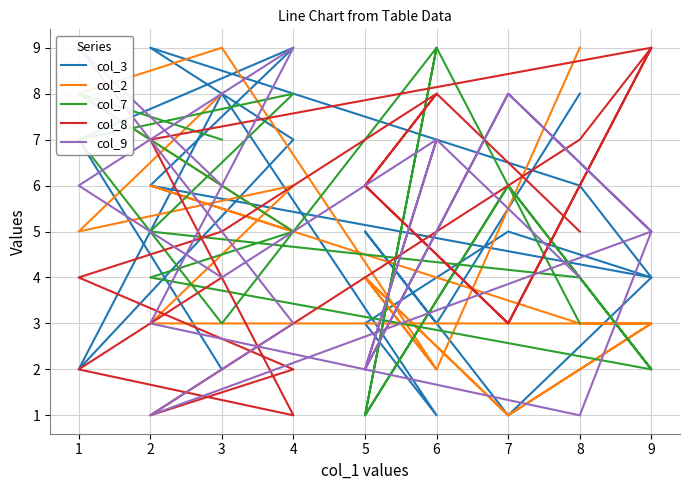

Is it true that col_9 equals 4 at 6?

False